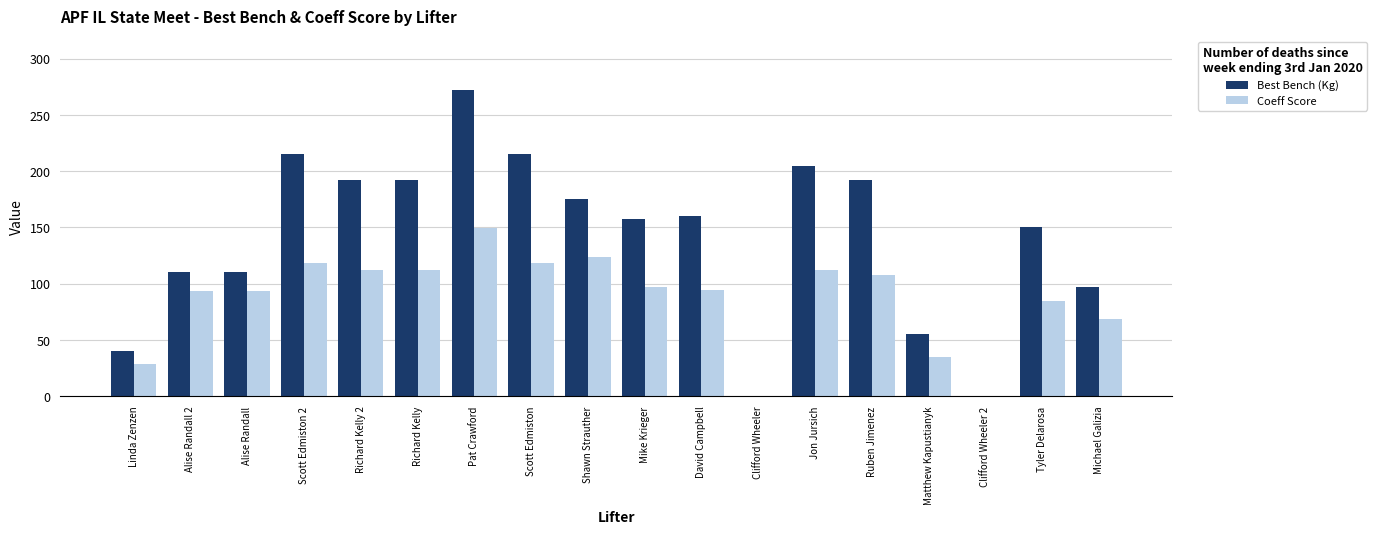

Is it true that Coeff Score equals 9.4 at Matthew Kapustianyk?

False